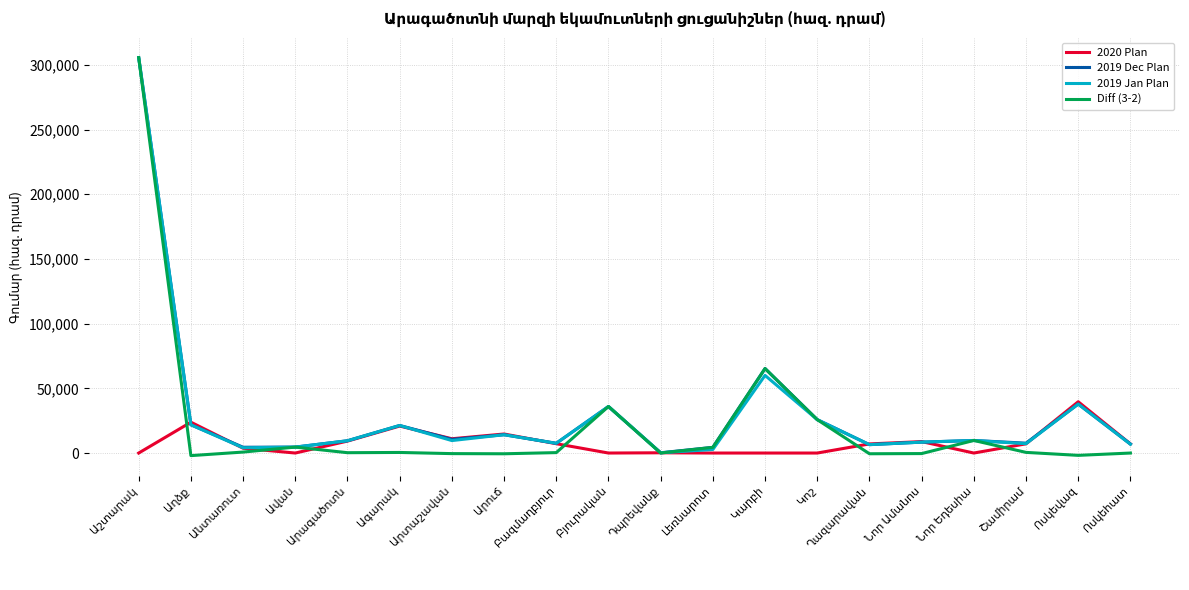

Does the chart have visible grid lines?

Yes